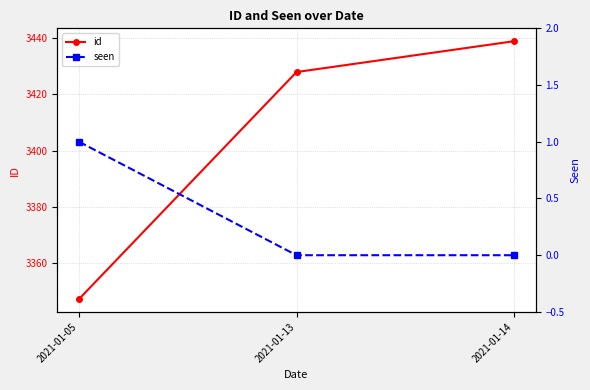

What is the difference between the highest and lowest values at 2021-01-05?

3346